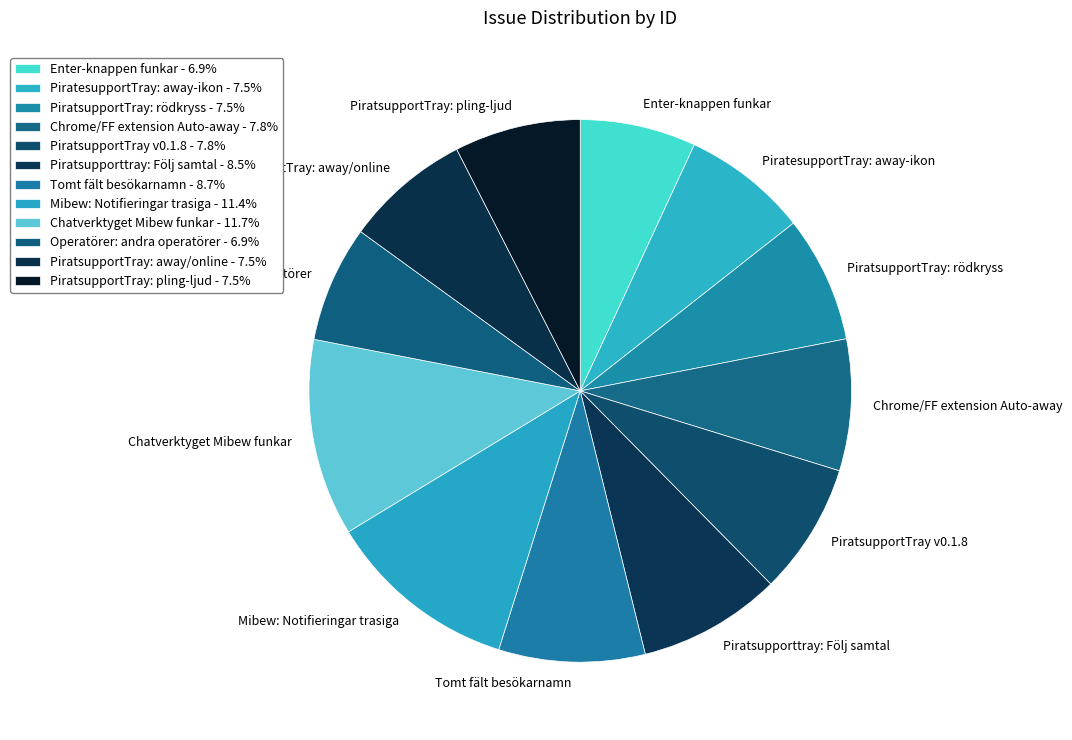

Combined, do Enter-knappen funkar and Mibew: Notifieringar trasiga account for over 50%?

No